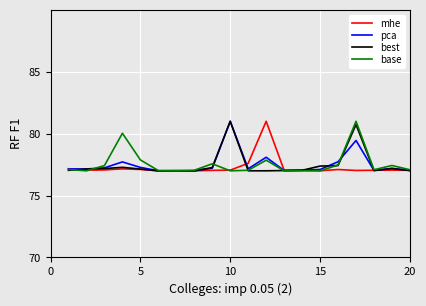

What is the minimum value for pca?

77.0